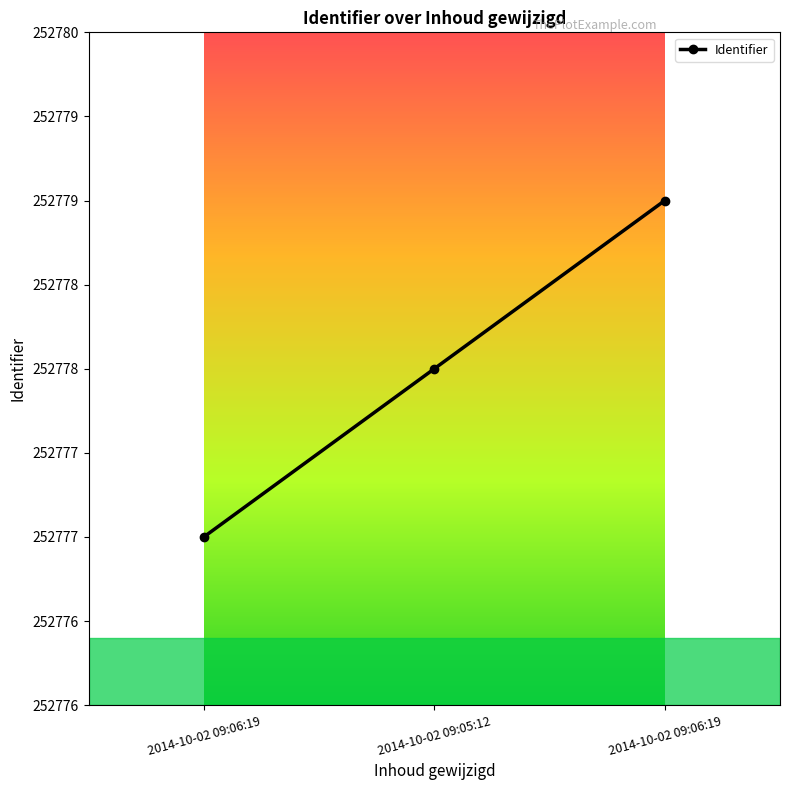

Does the chart have visible grid lines?

No